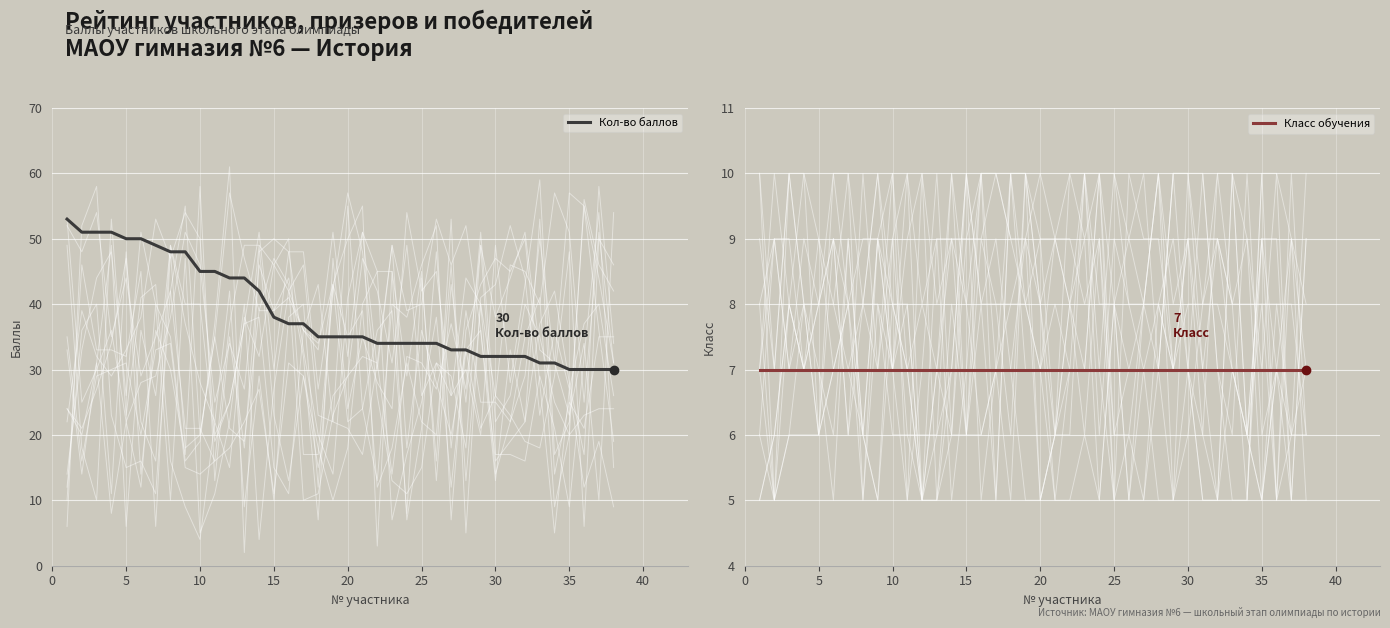

Does the chart display data point markers on the line(s)?

No